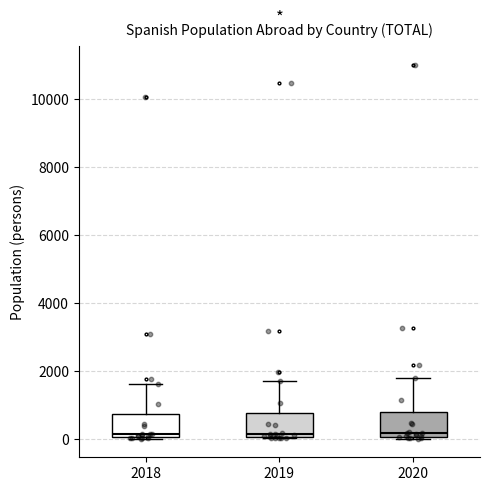

Where does the upper whisker of the box at x = 2020 end on the y-axis? The values are not printed on the chart, so give them approximately, as read against the axis.

1800